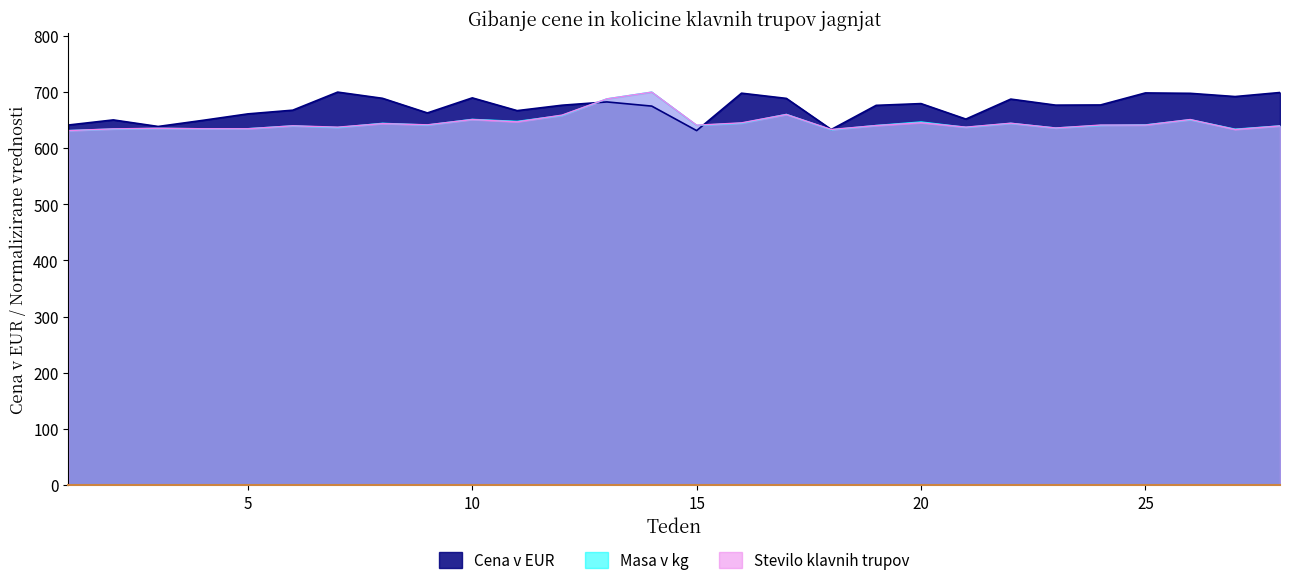

How many lines are shown in the chart?

3